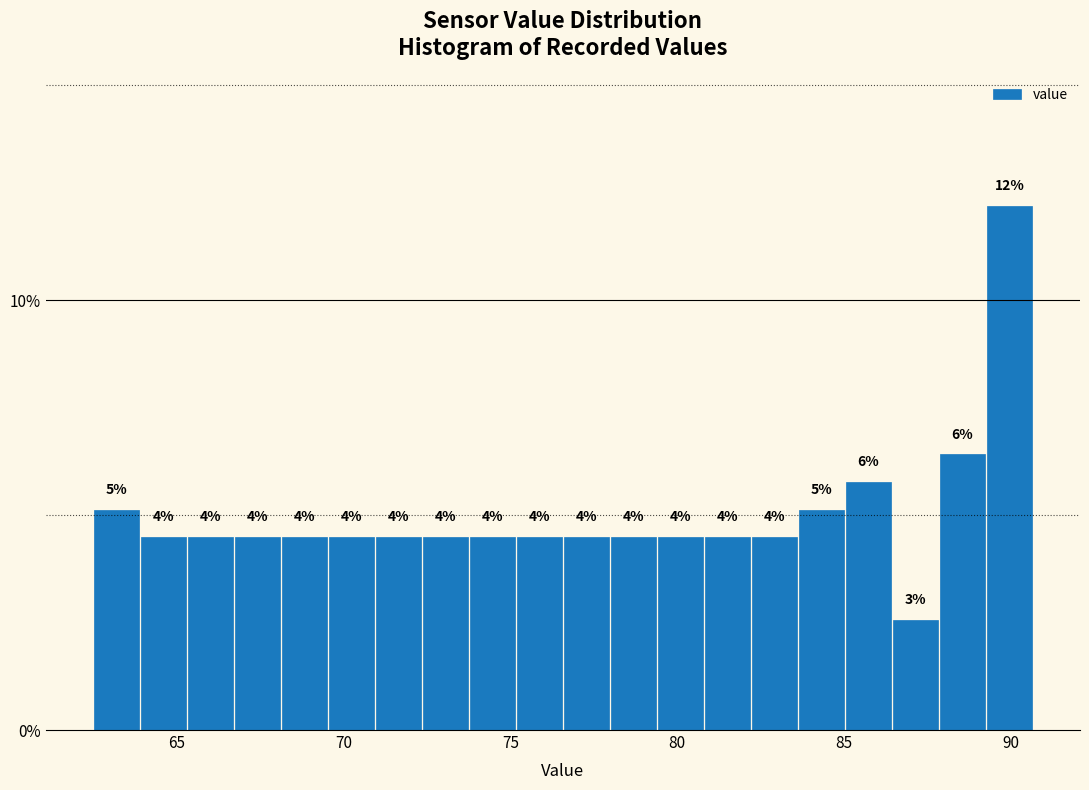

Read against the x-axis, roughly where is the centre of the tallest bar?

90.0